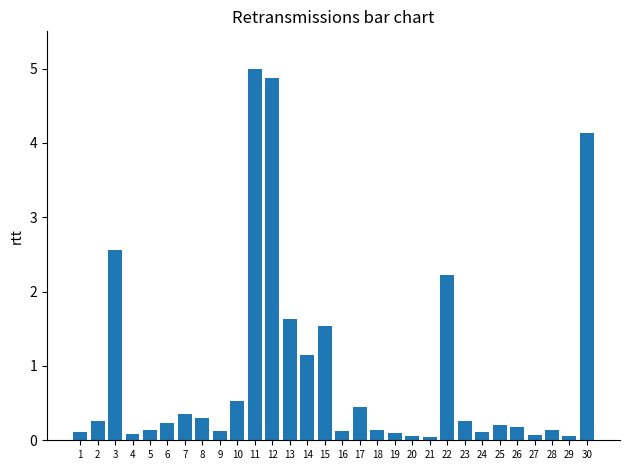

What is the value of the 7th bar from the left?

0.4